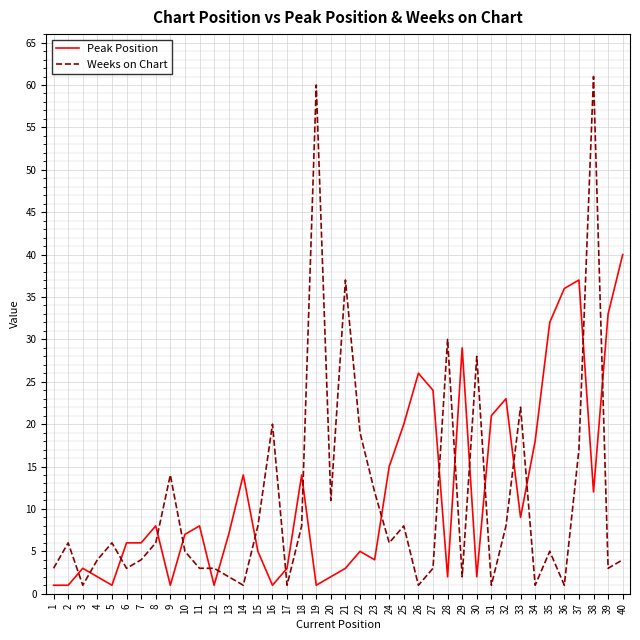

What is the minimum value shown in the chart?

1